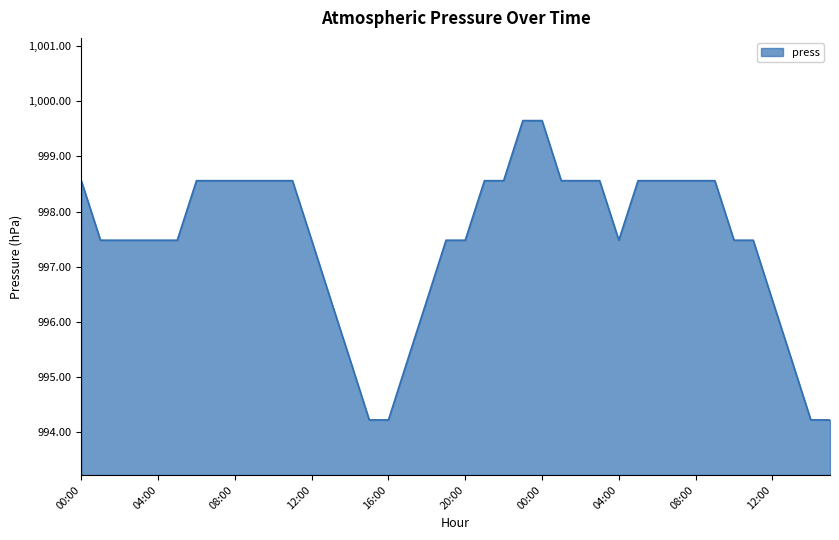

What is the difference between the maximum and minimum values?

5.4